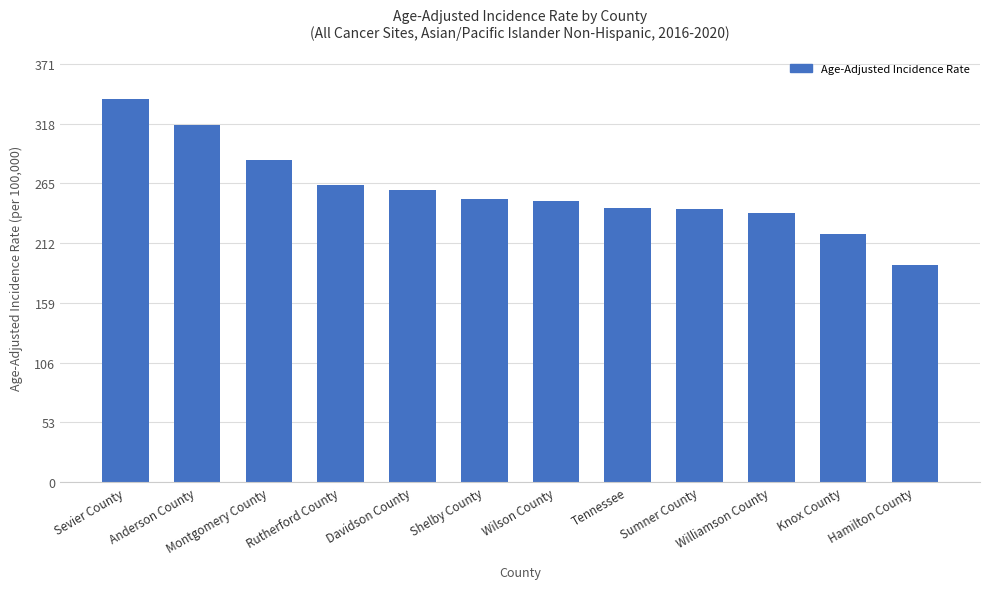

What is the minimum value shown in the chart?

193.0